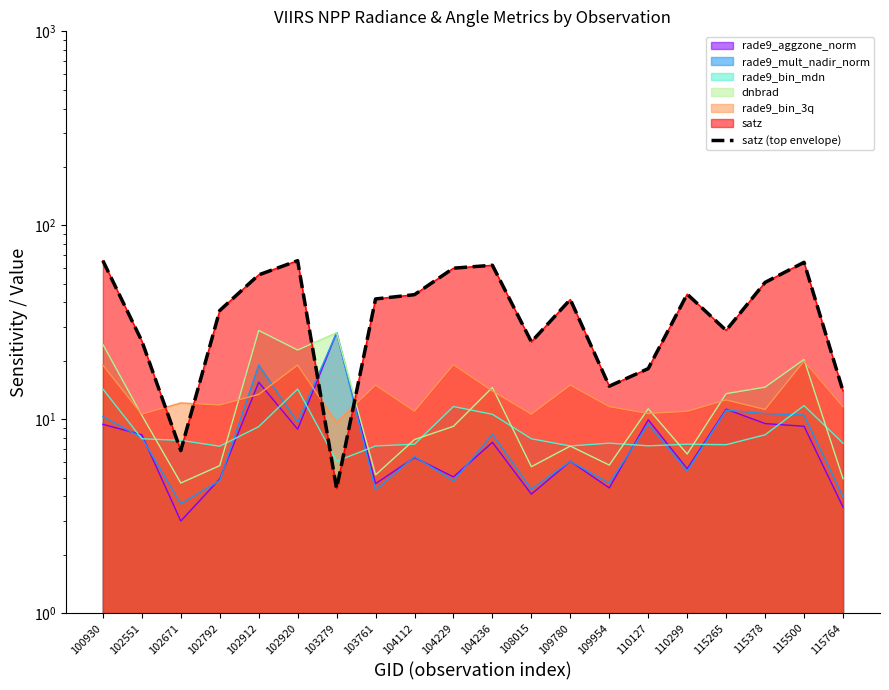

Between 102792 and 103279, which is larger?

102792